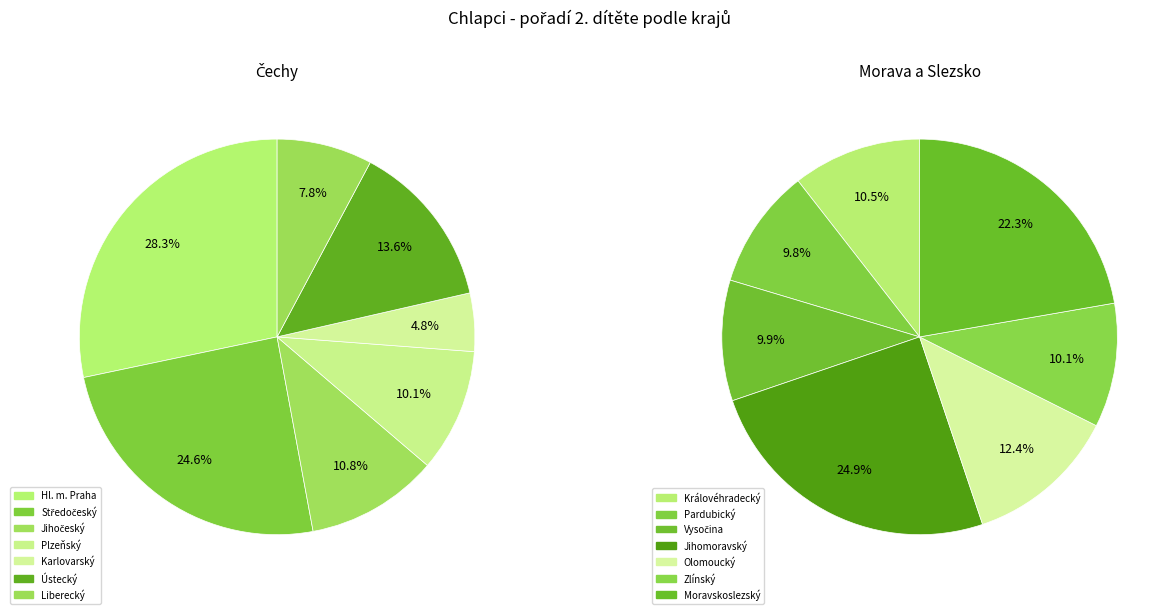

Is it true that Ústecký is 1% of the pie?

False